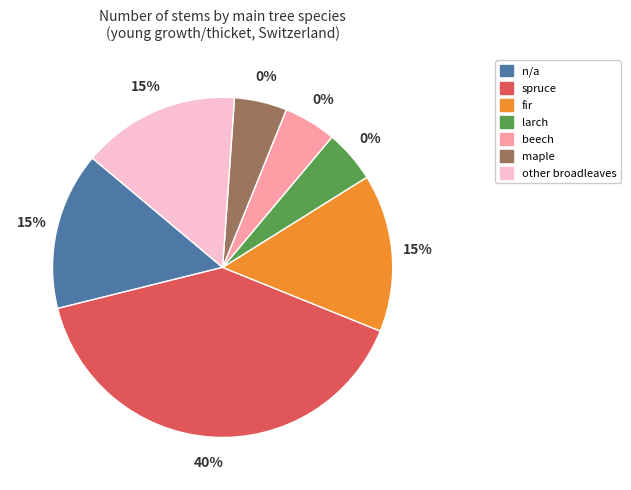

What is the total percentage of ash and spruce?

40.0%